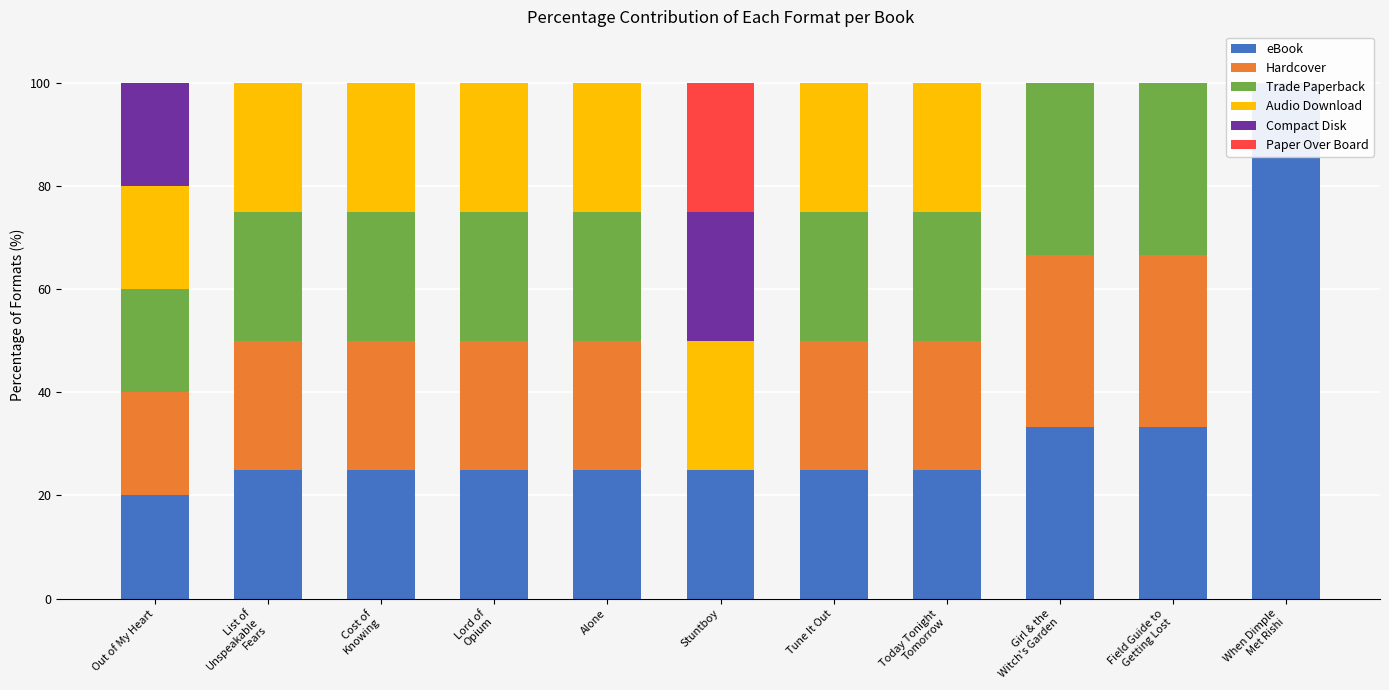

Where does the eBook series first go above 25?

Girl & the
Witch's Garden